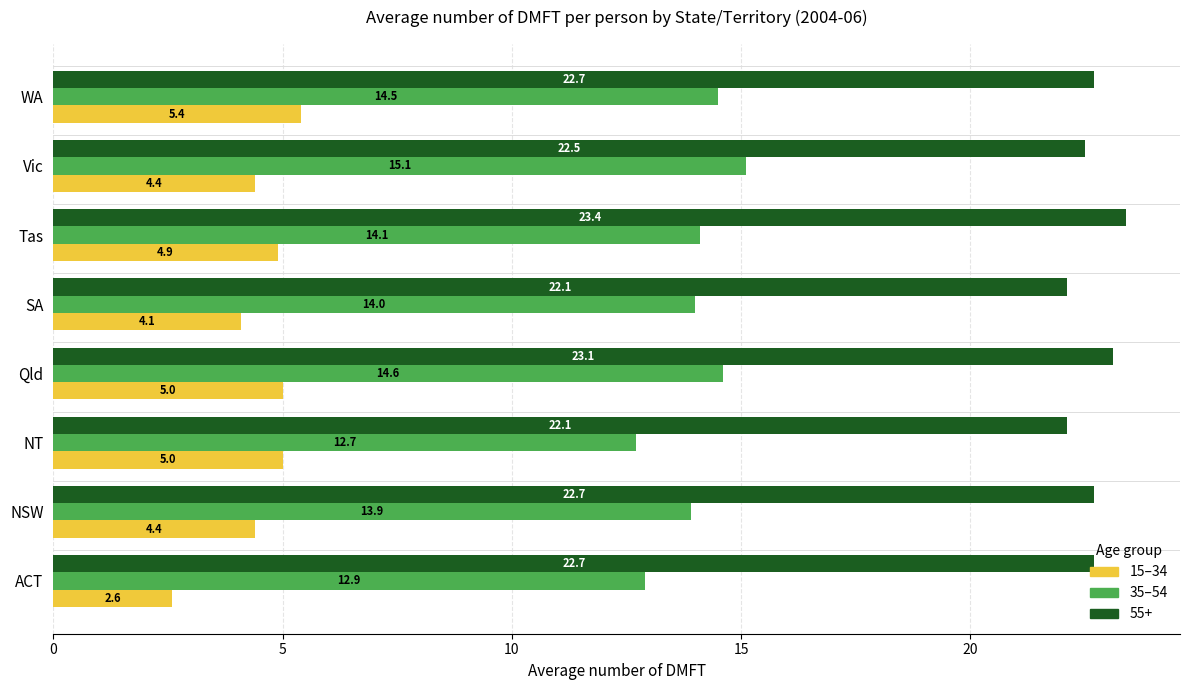

What is the greatest value displayed?

23.4